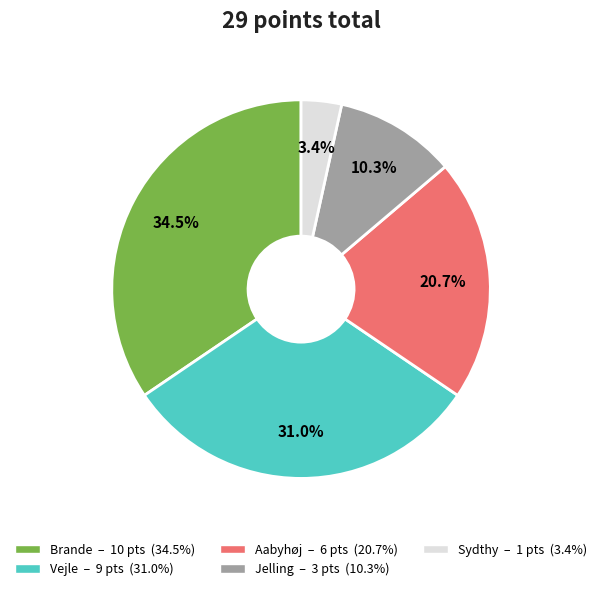

How many slices are in this pie chart?

5